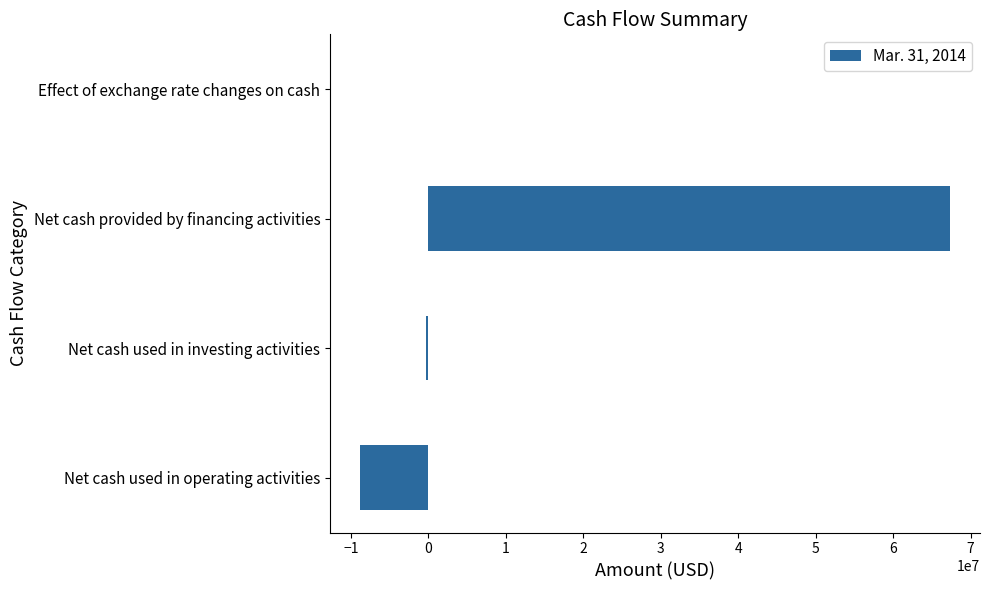

What is the sum of all values?

58205128